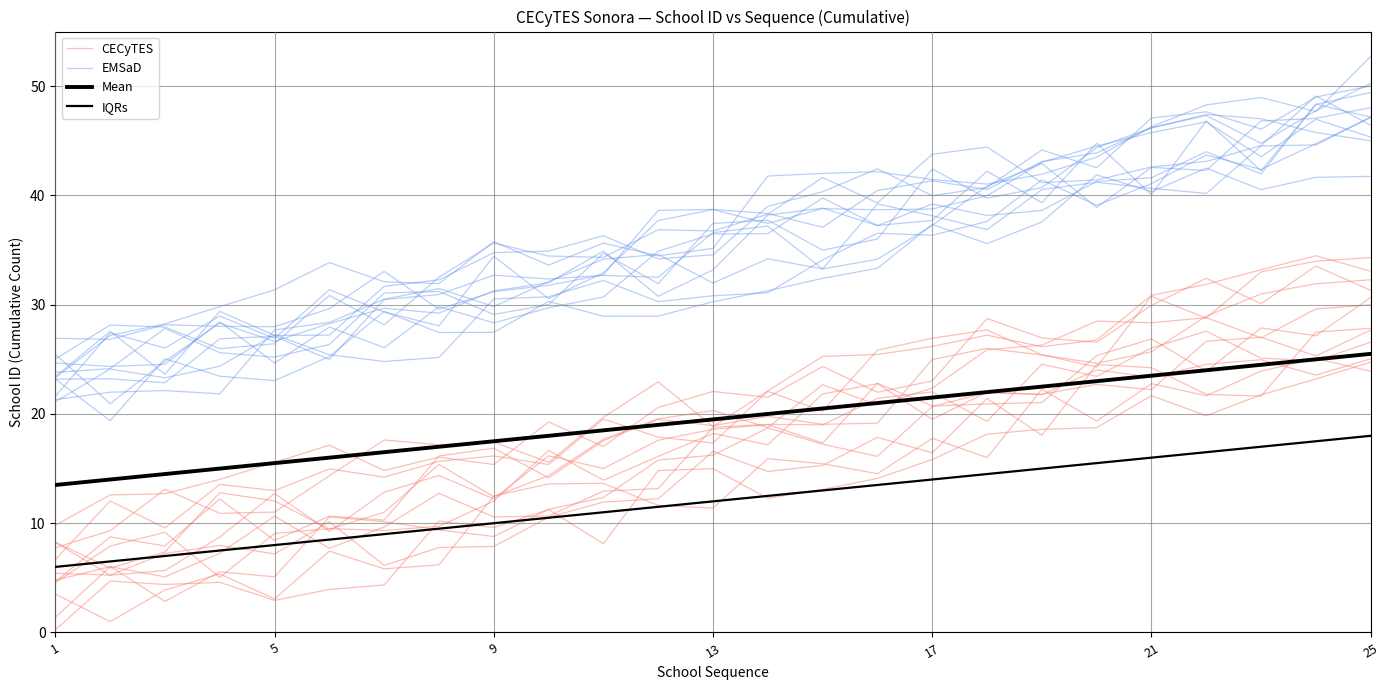

Which has a higher value, 13 or 17?

17